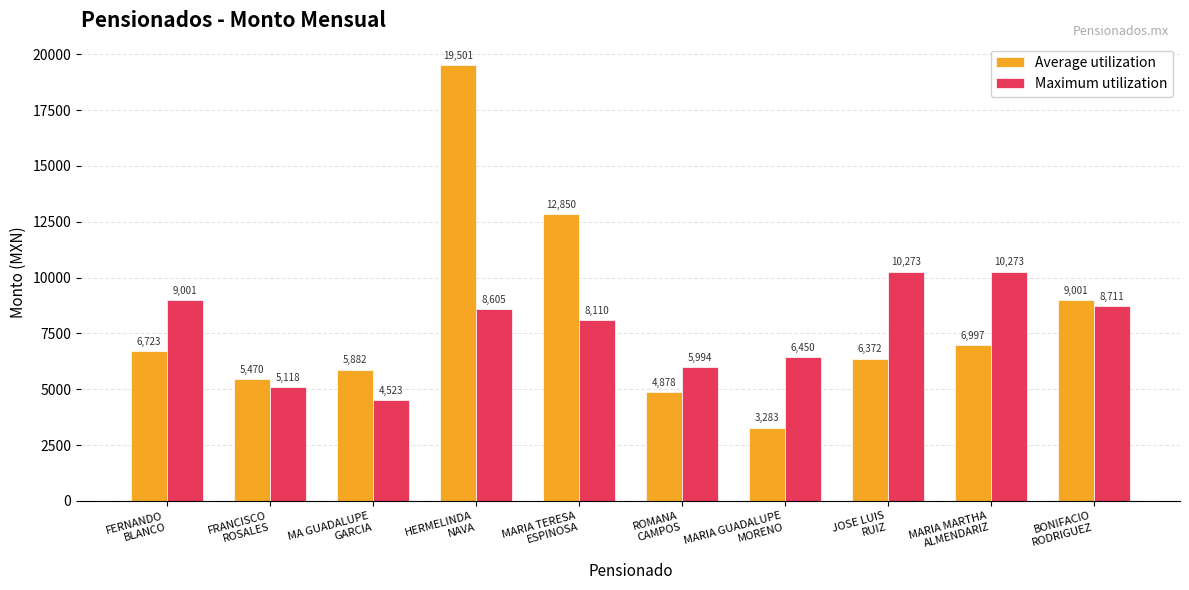

Rank the series by their maximum value, from highest to lowest.

Average utilization, Maximum utilization